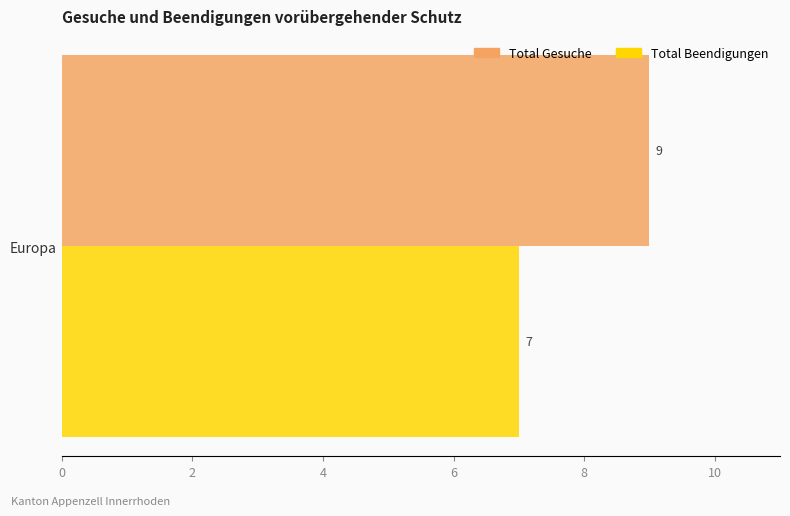

What is the maximum value shown in the chart?

9